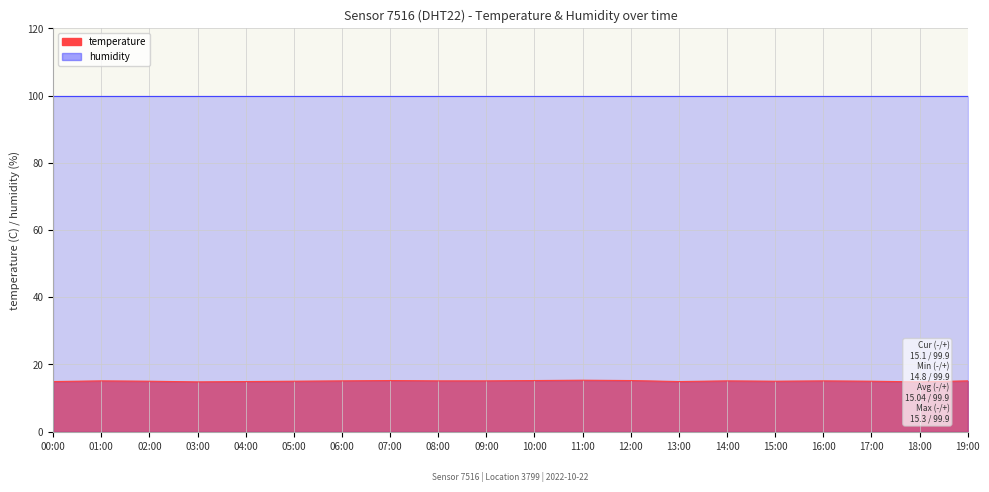

Does the chart display data point markers on the line(s)?

No